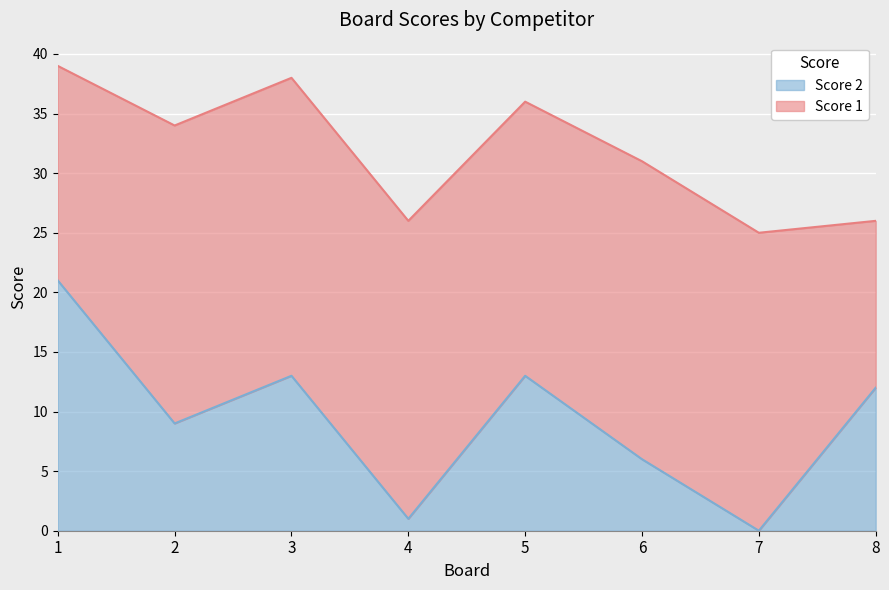

What is the total value across all series at 3?

38